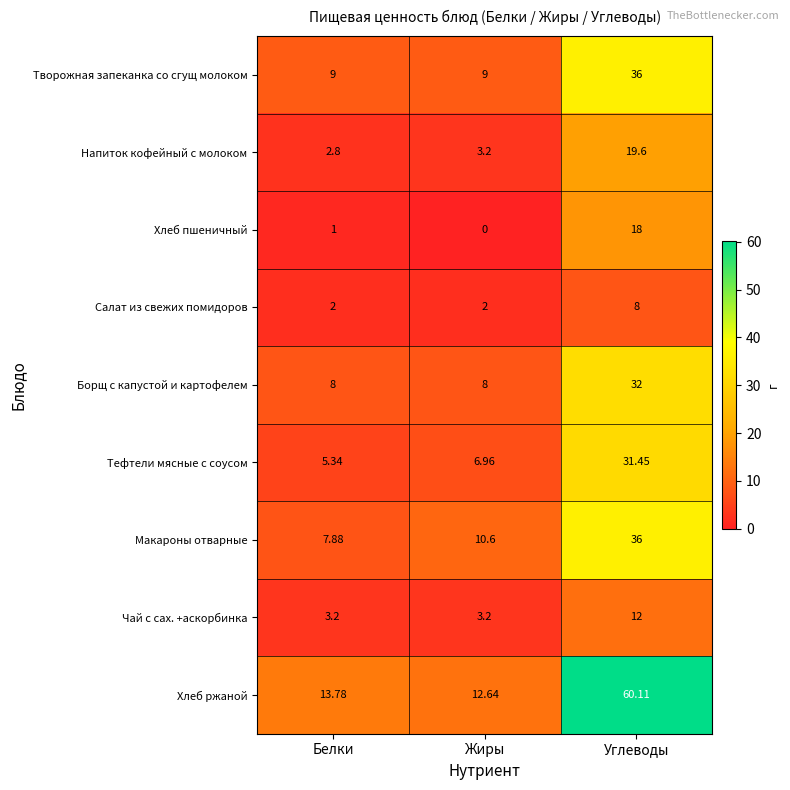

Which category has the highest value in the Макароны отварные series?

Углеводы